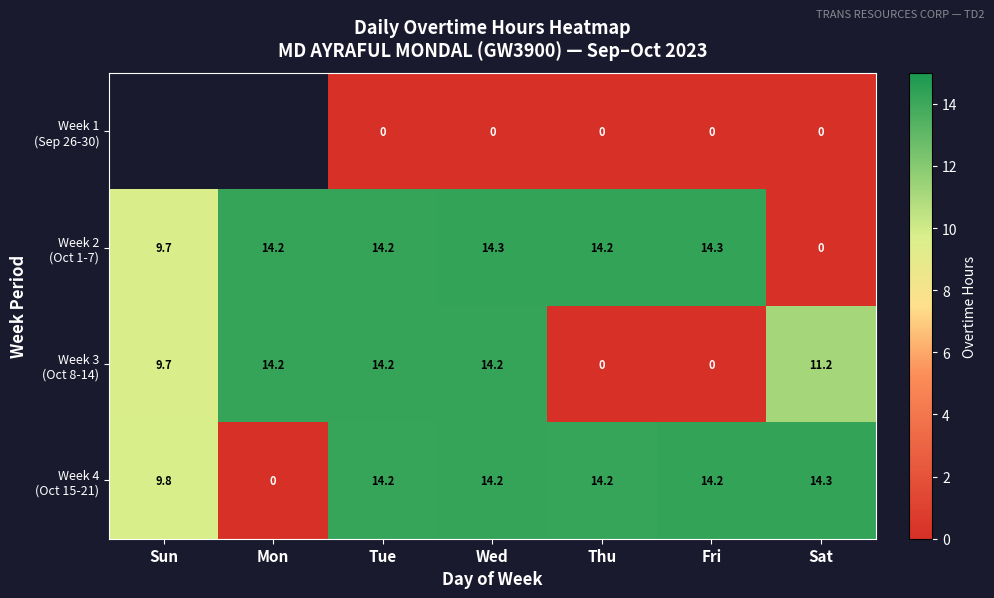

What is the spread (max minus min) of values at Wed?

14.3